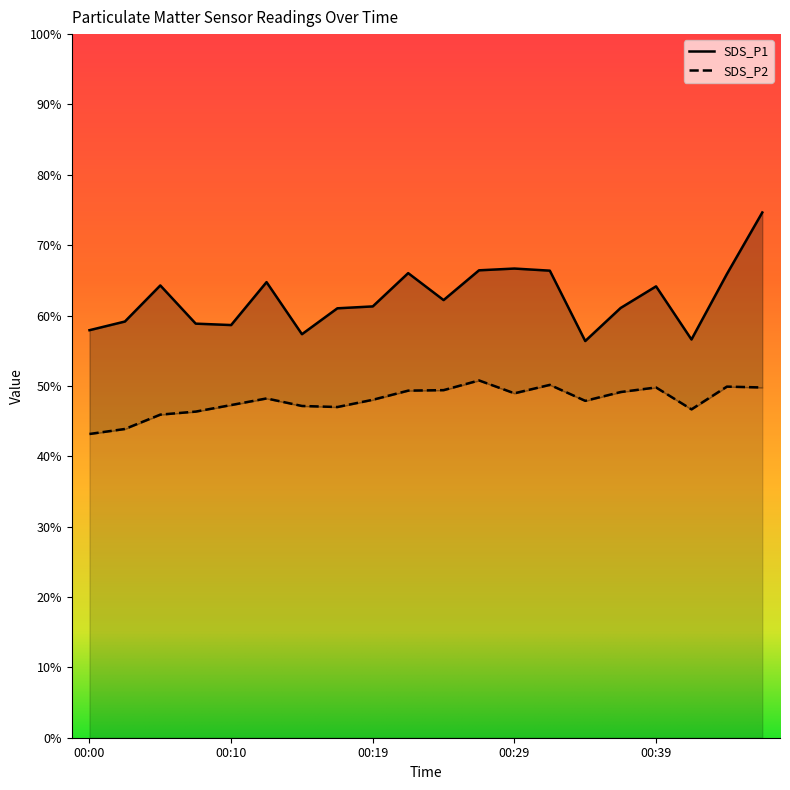

How many interior local valleys does the SDS_P1 series have?

5